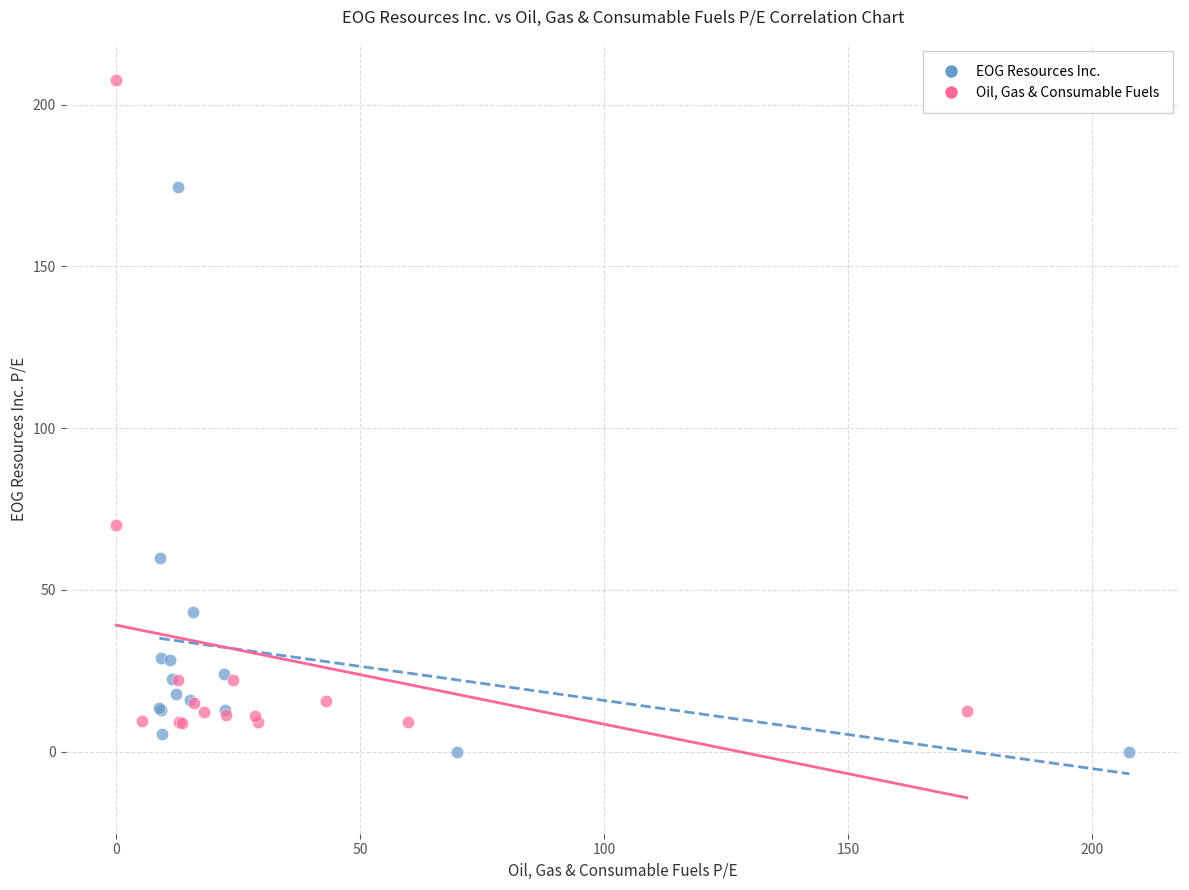

Which series has the widest spread of Y values?

Oil, Gas & Consumable Fuels